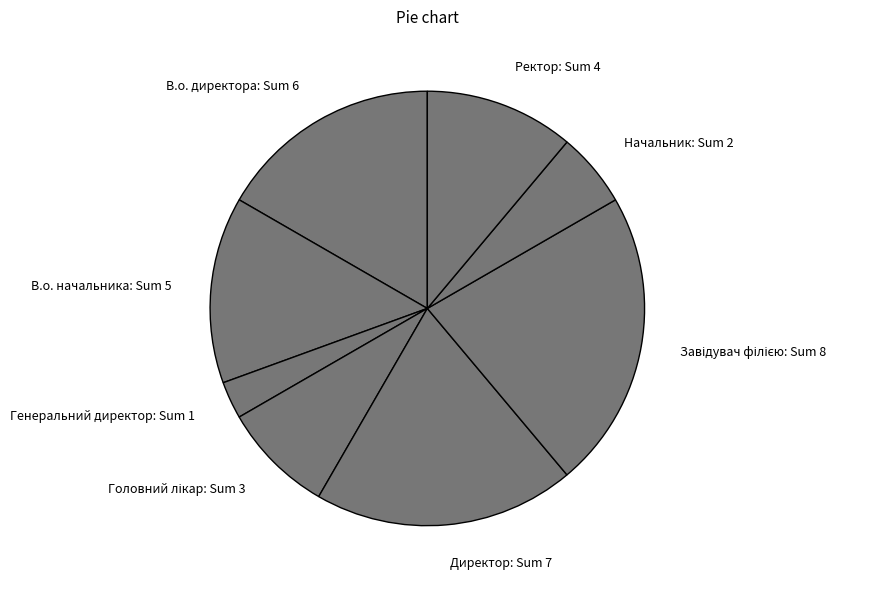

Is there any slice that represents more than half of the pie?

No